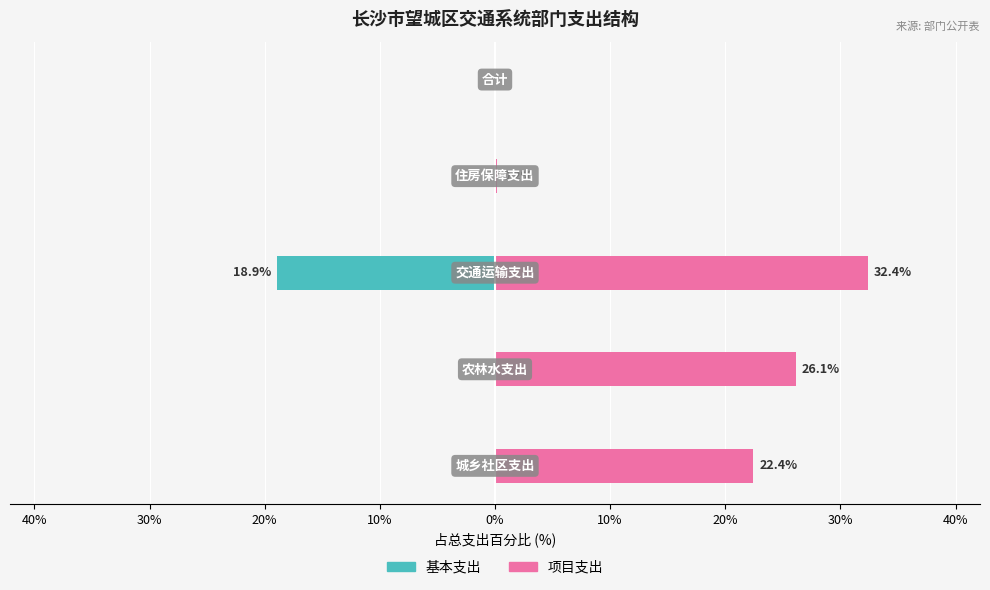

Reading left to right, transcribe all the data shown in this chart.

基本支出: 0.0	0.0	-18.9	0.0	0.0
项目支出: 22.4	26.1	32.4	0.2	0.0